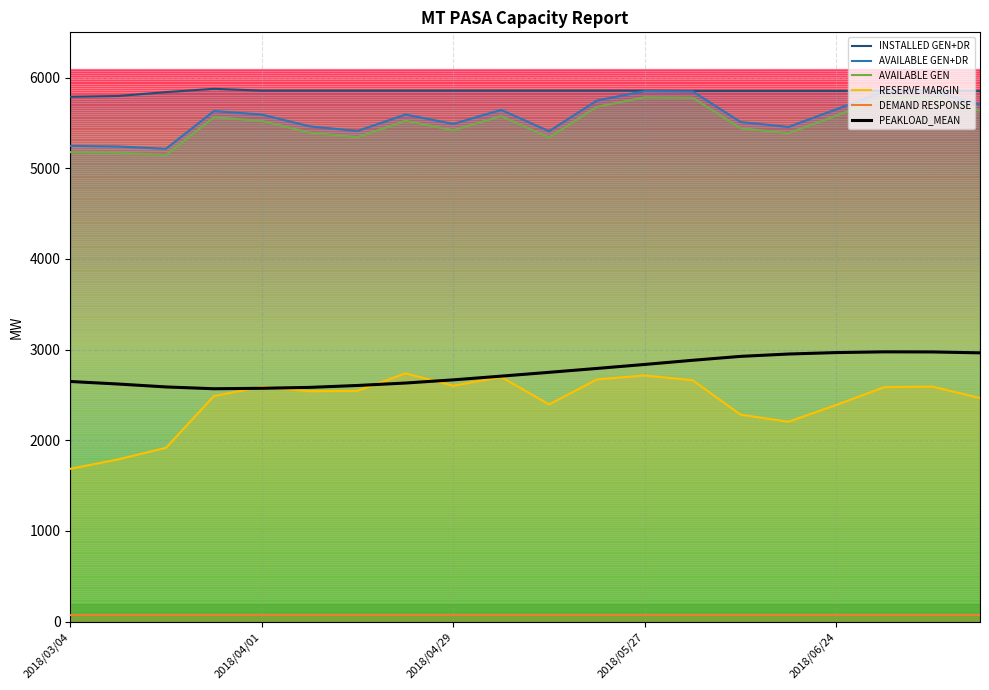

Which series has the largest total across all categories?

INSTALLED GEN+DR